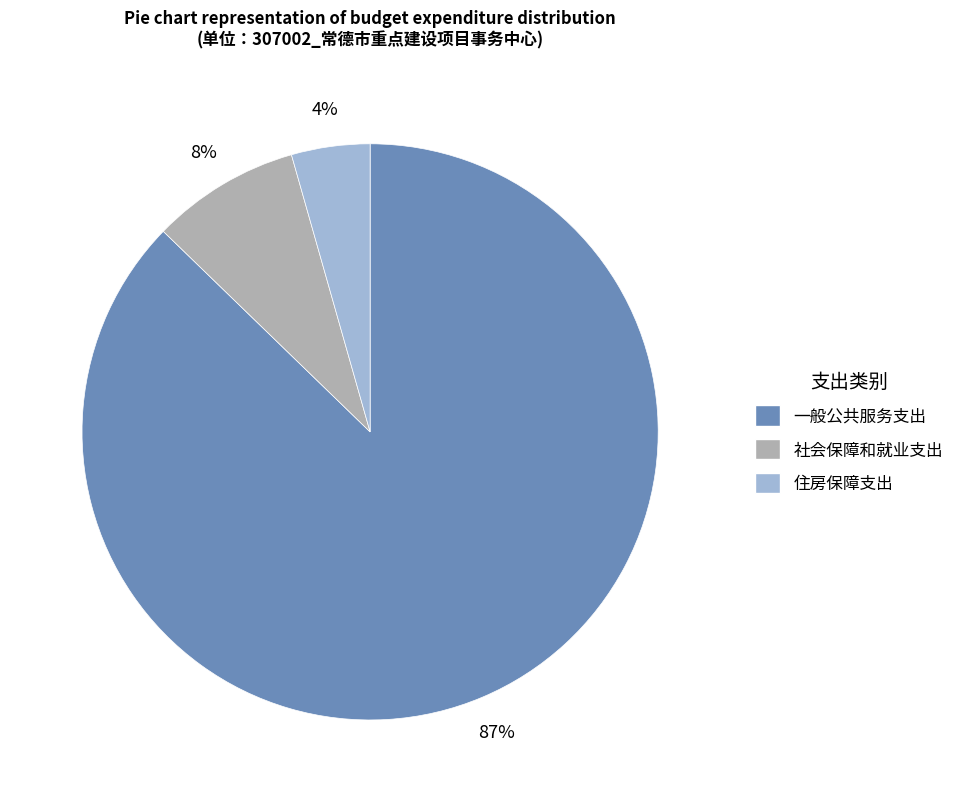

To the nearest percent, what percentage of the pie is 住房保障支出?

4%